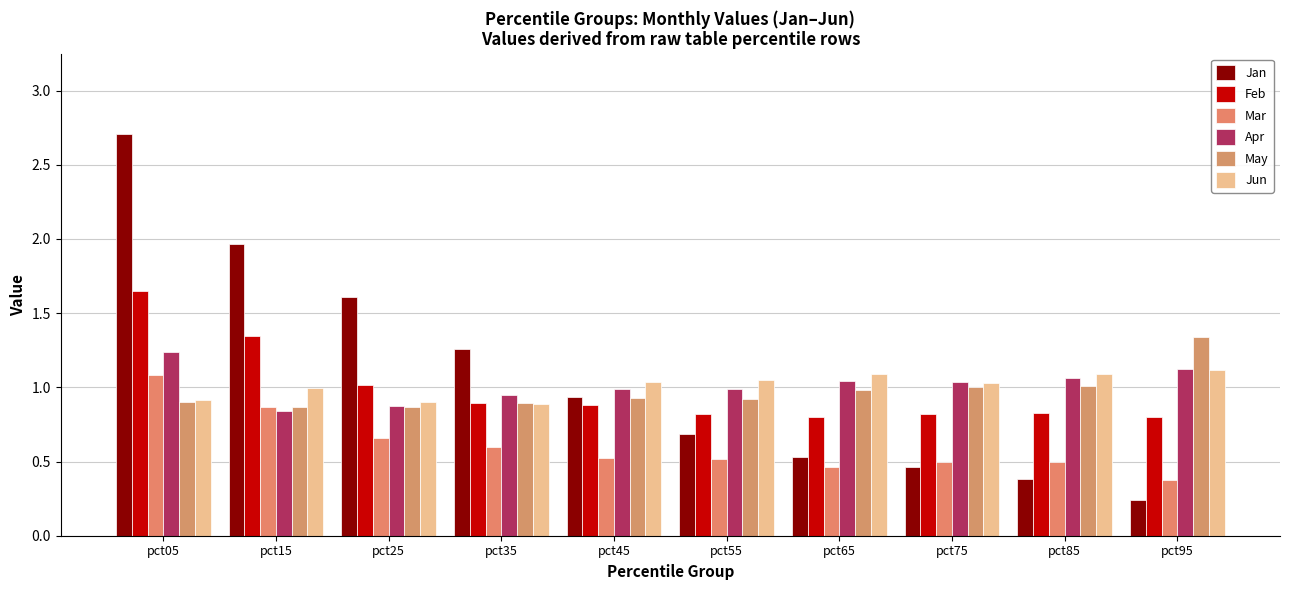

At which label does Feb reach its peak?

pct05